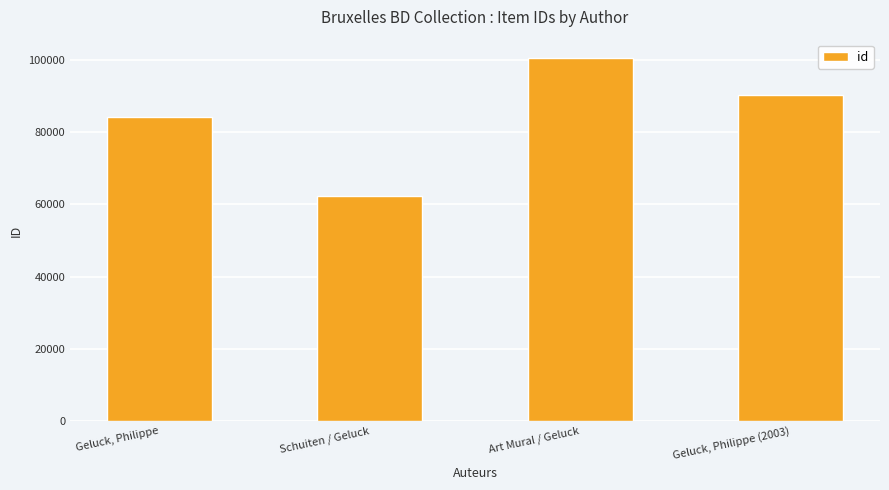

At which label is the value closest to 81436?

Geluck, Philippe